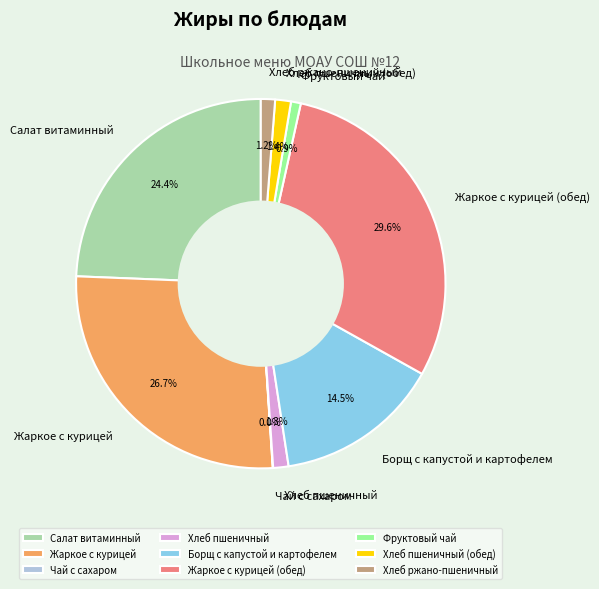

Between Жаркое с курицей and Хлеб пшеничный (обед), which is larger?

Жаркое с курицей